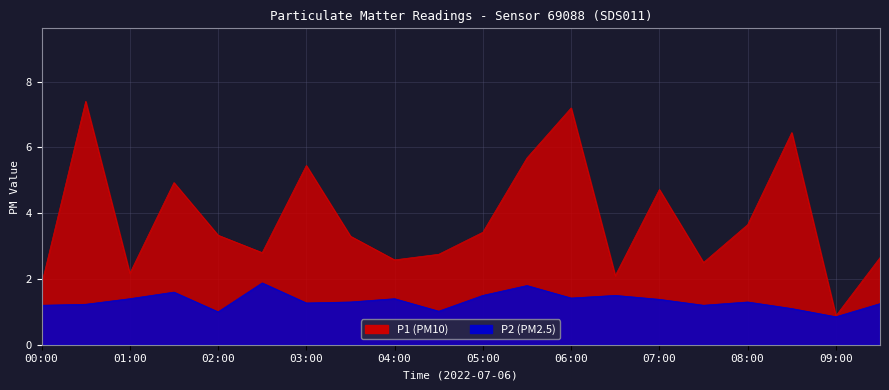

Which series has the largest total across all categories?

P1